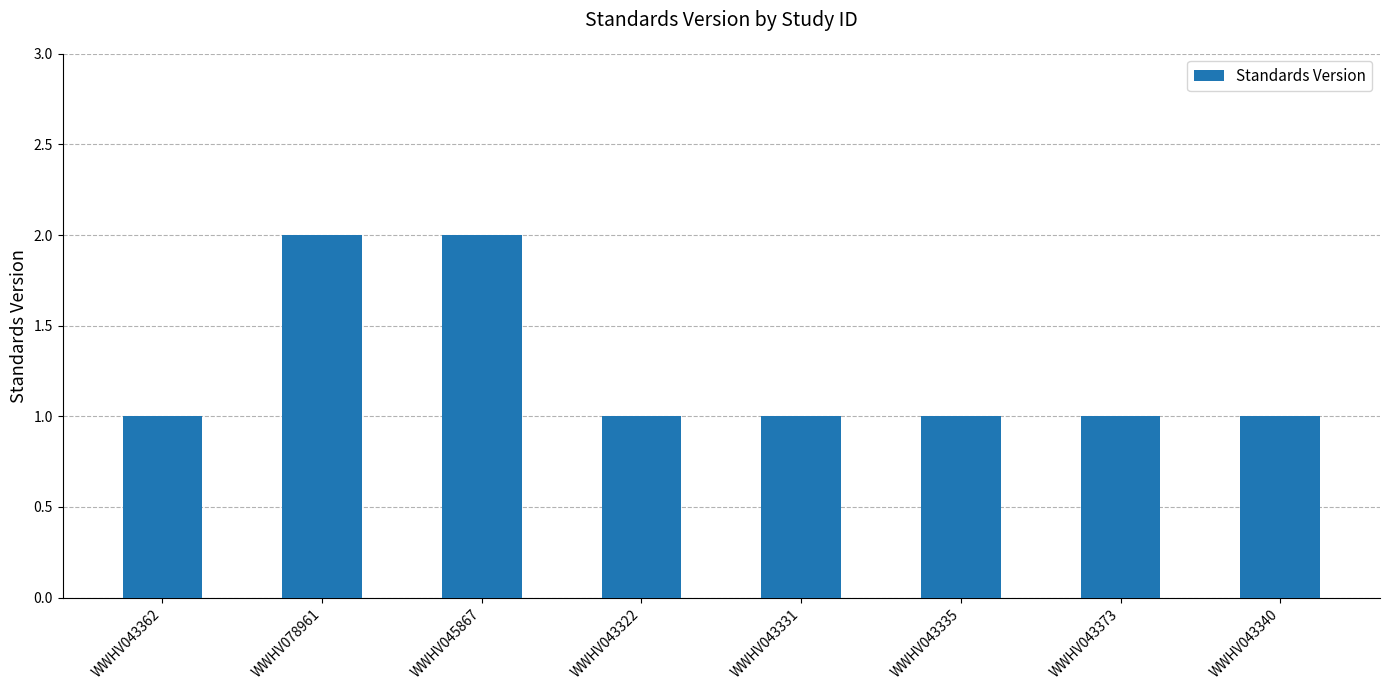

What is the sum of all values?

10